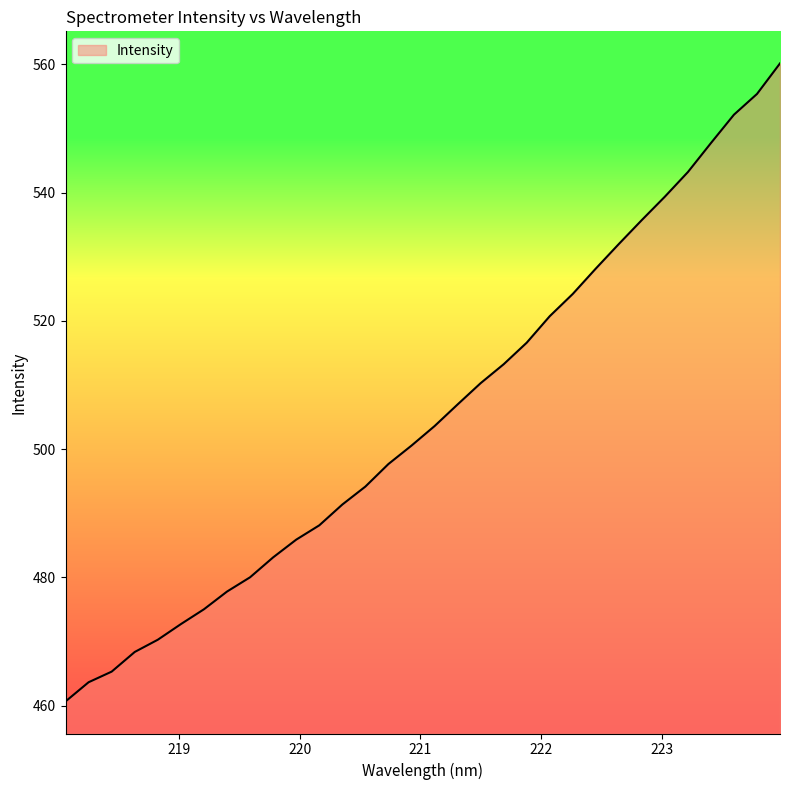

What is the maximum value shown in the chart?

560.2